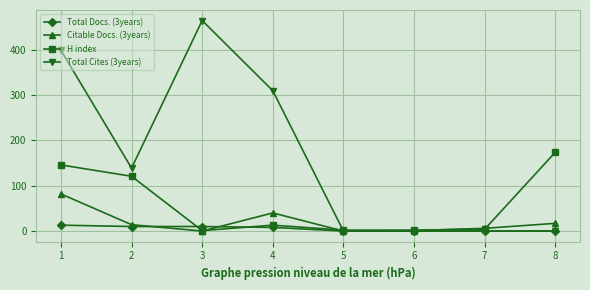

Which series has the widest spread of values?

Total Cites (3years)